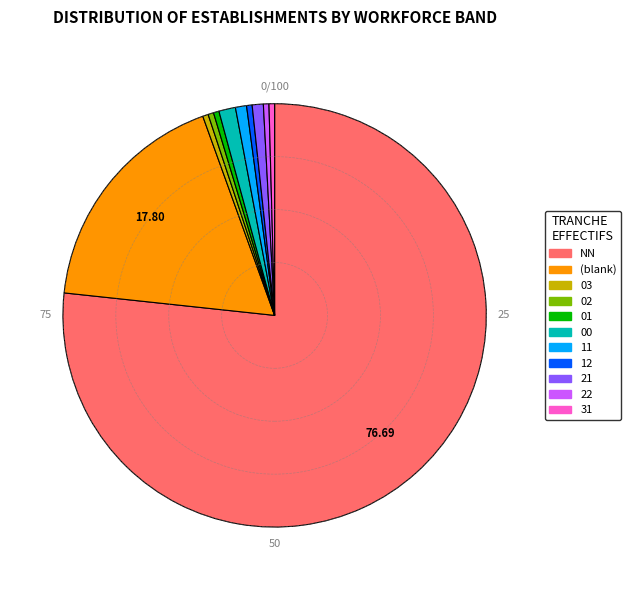

How many segments does this pie chart have?

11